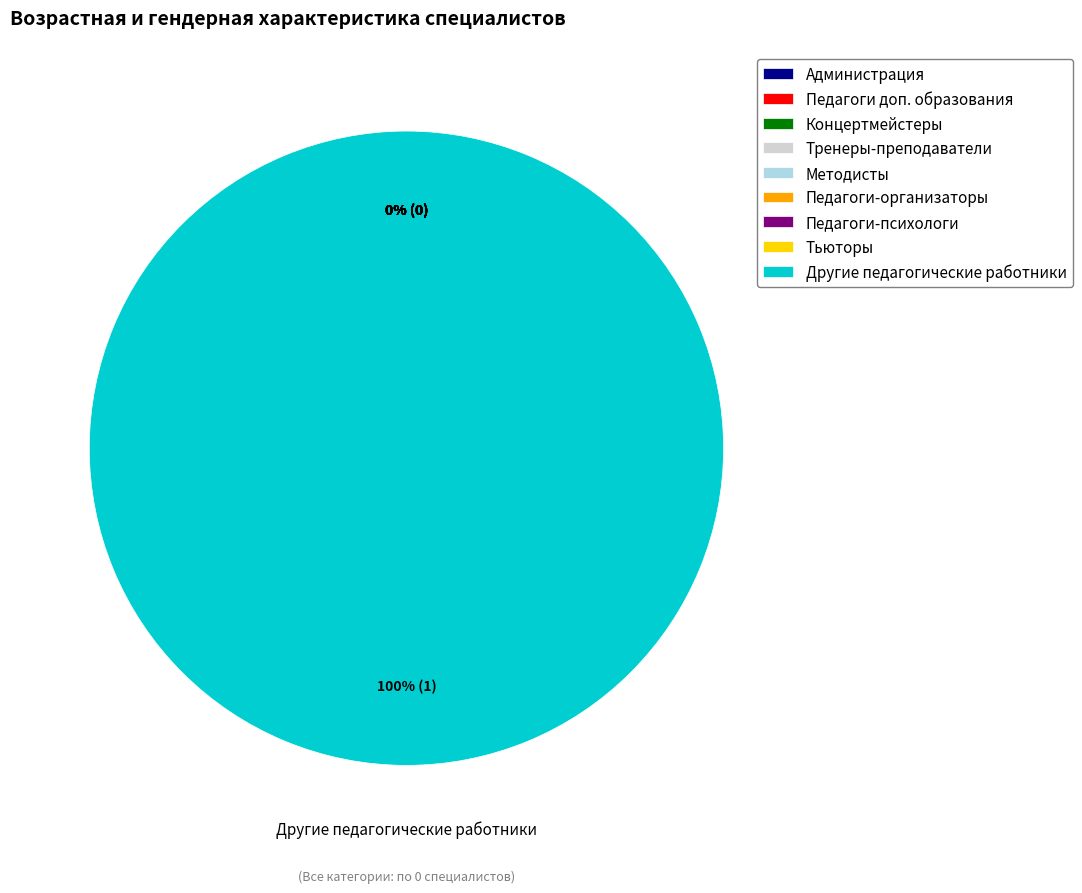

To the nearest percent, what is the difference between the largest and smallest slice percentages?

100%